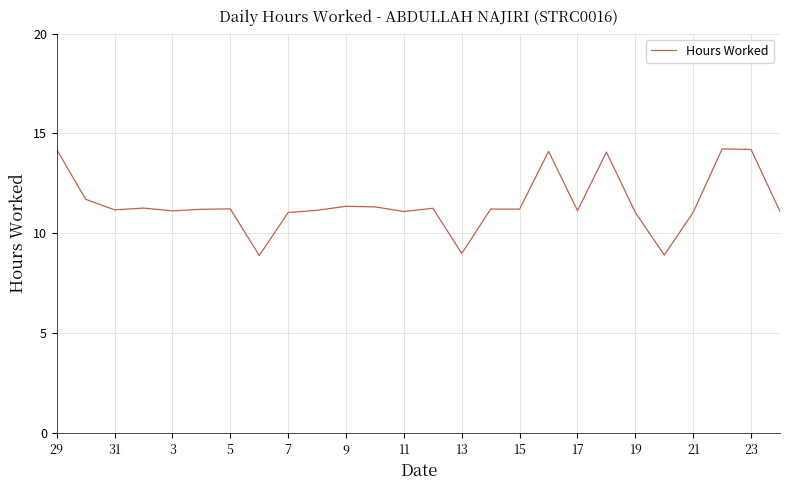

What is the difference between the maximum and minimum values?

5.3